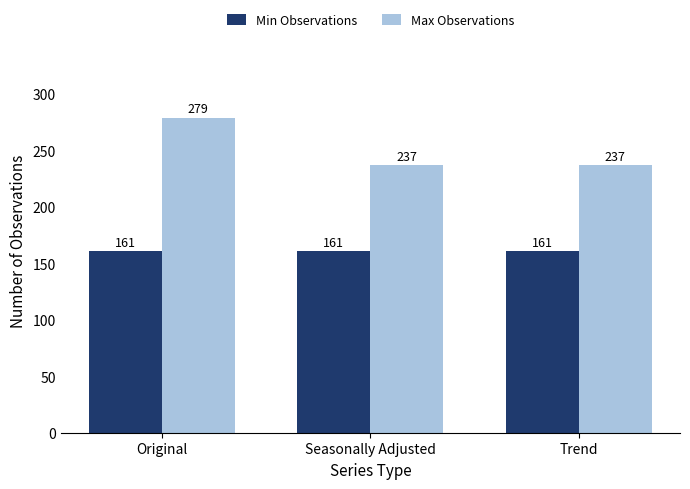

Is it true that Max Observations equals 237 at Trend?

True